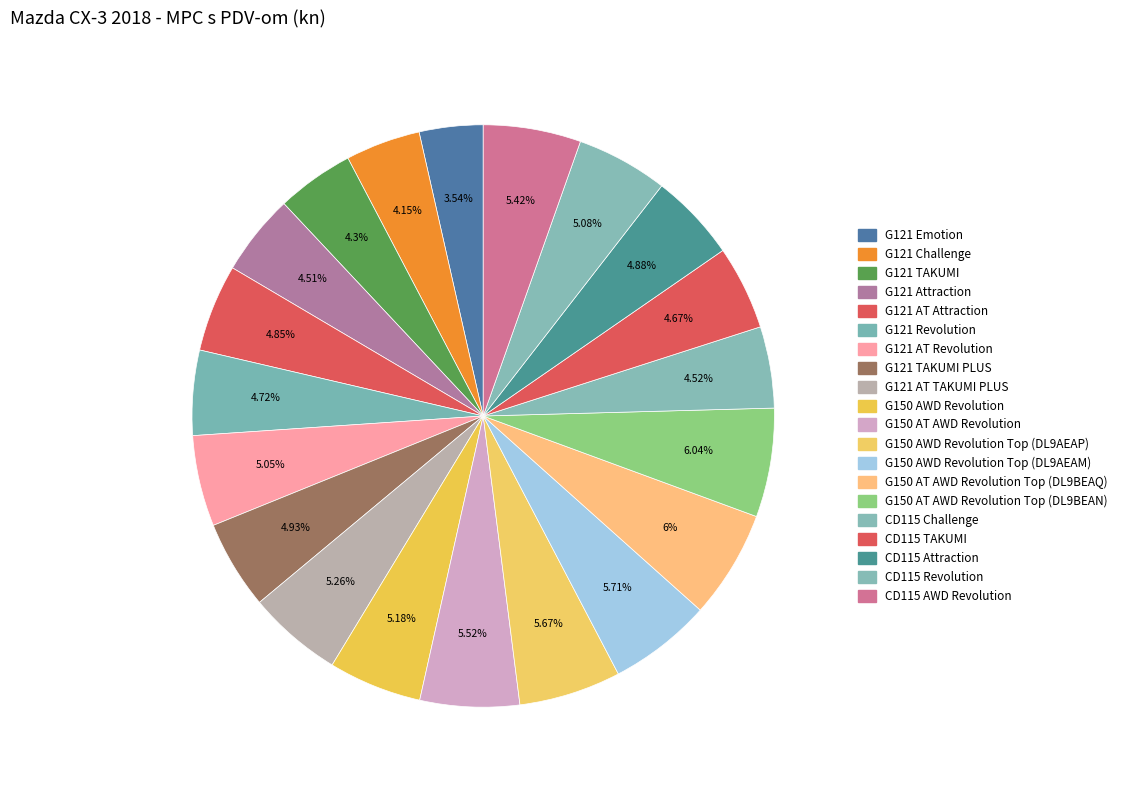

Count the number of slices in the pie.

20